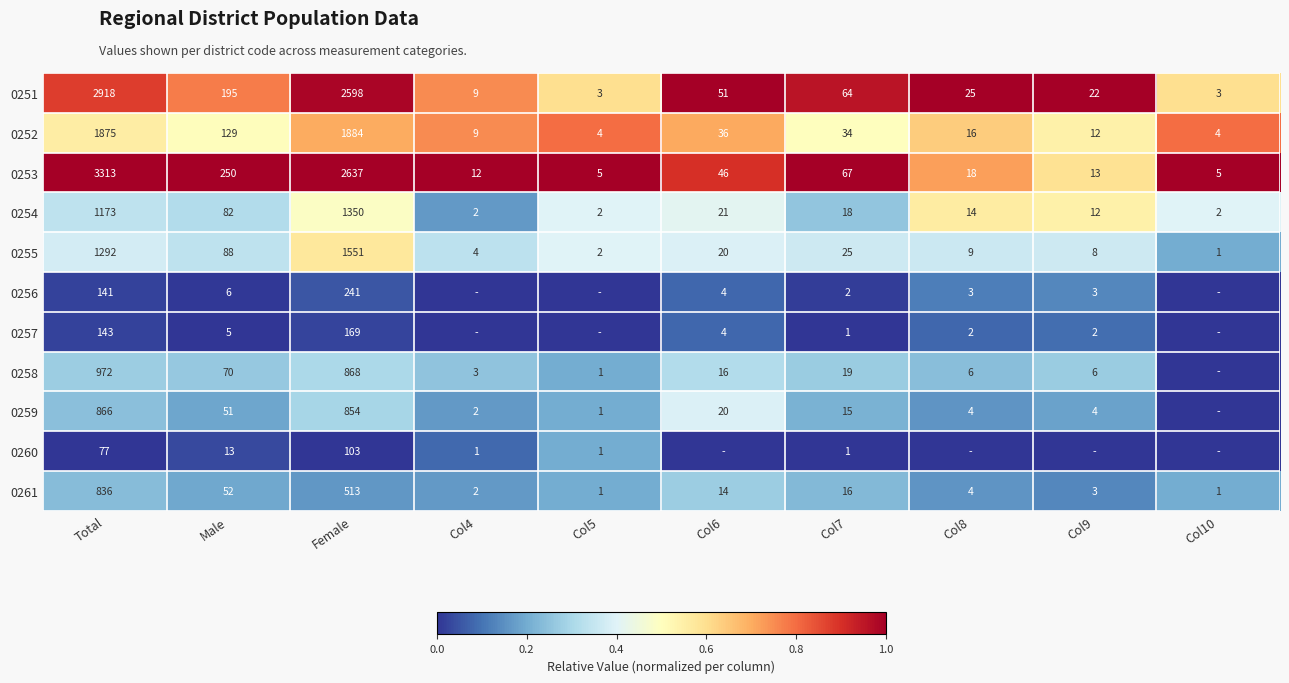

How many distinct data groups are displayed?

11